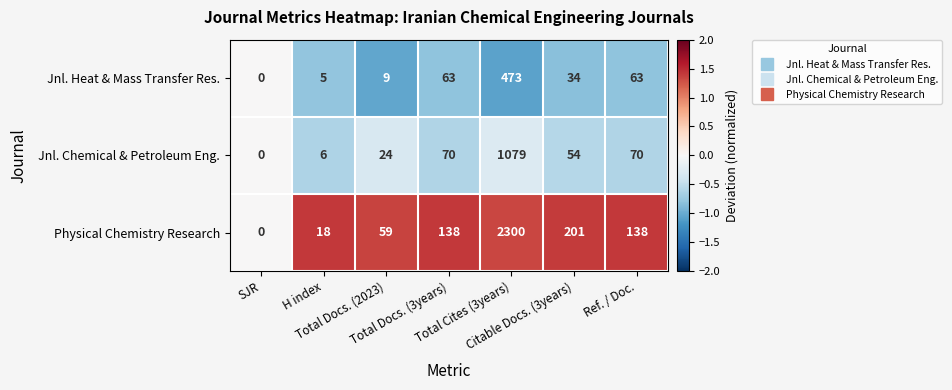

Which series has the largest total across all categories?

Physical Chemistry Research